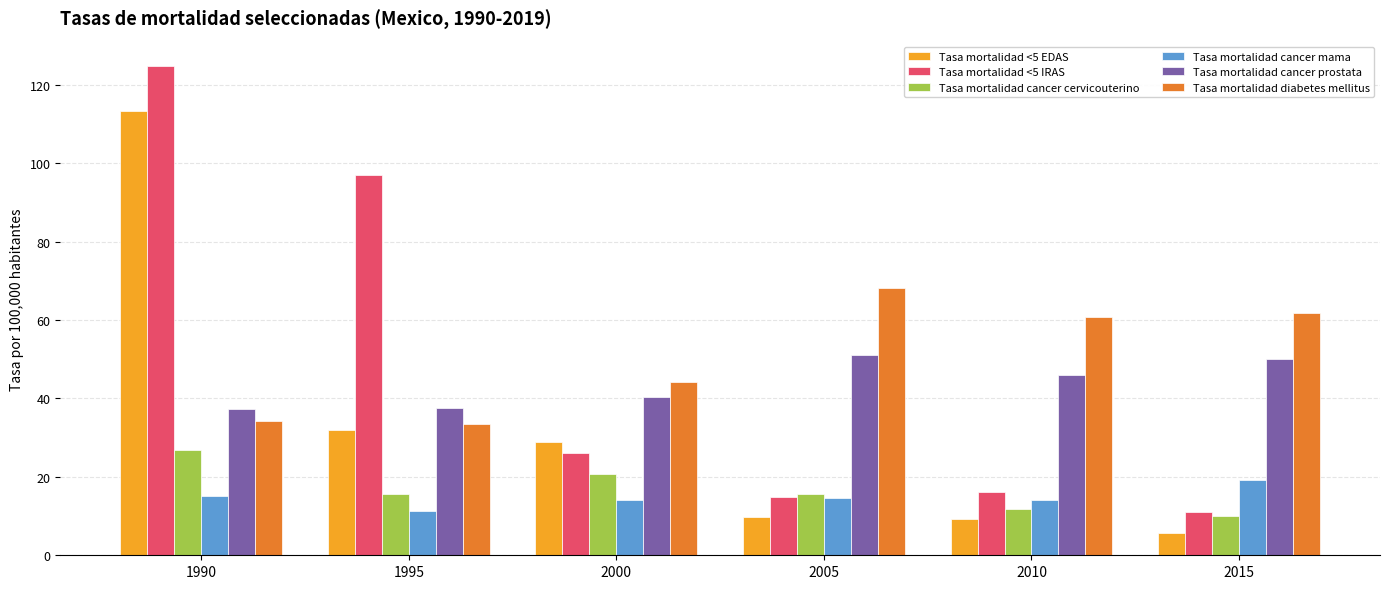

Between 2005 and 2010, which series saw the biggest shift?

Tasa mortalidad diabetes mellitus